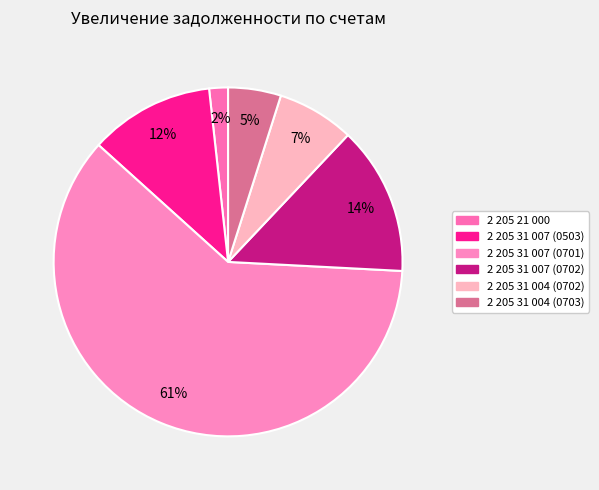

Is the sum of 2 205 31 007 (0503) and 2 205 21 000 greater than half?

No